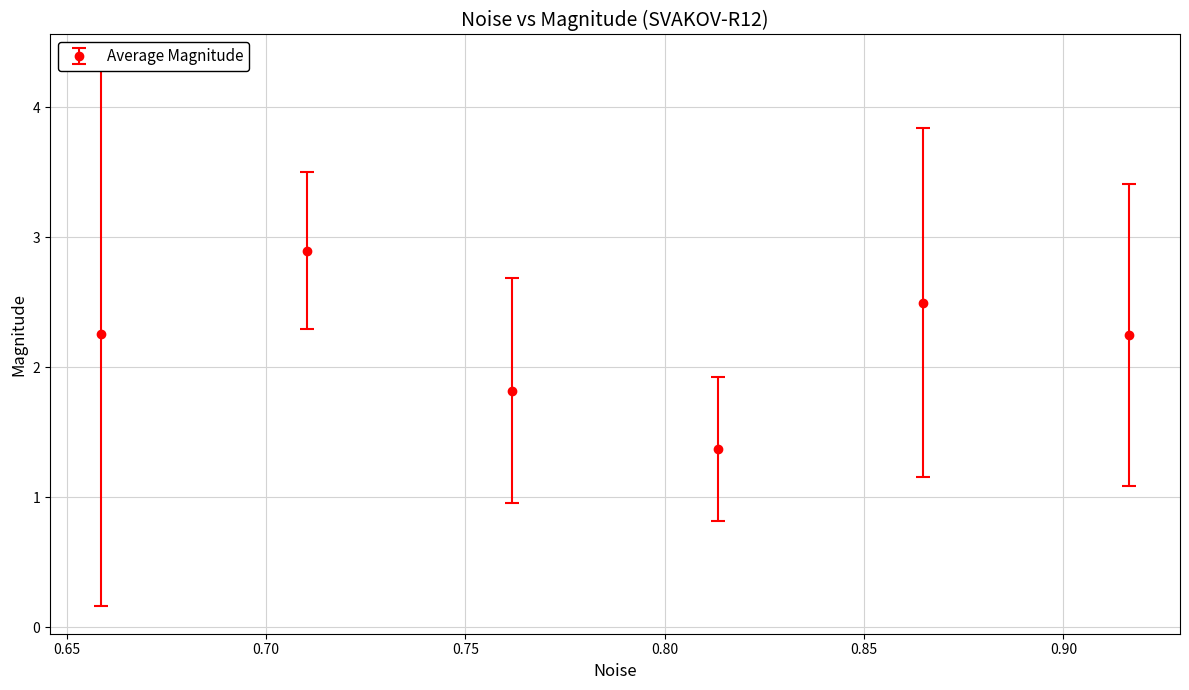

True or false: the data has more than 1 interior local peaks.

True